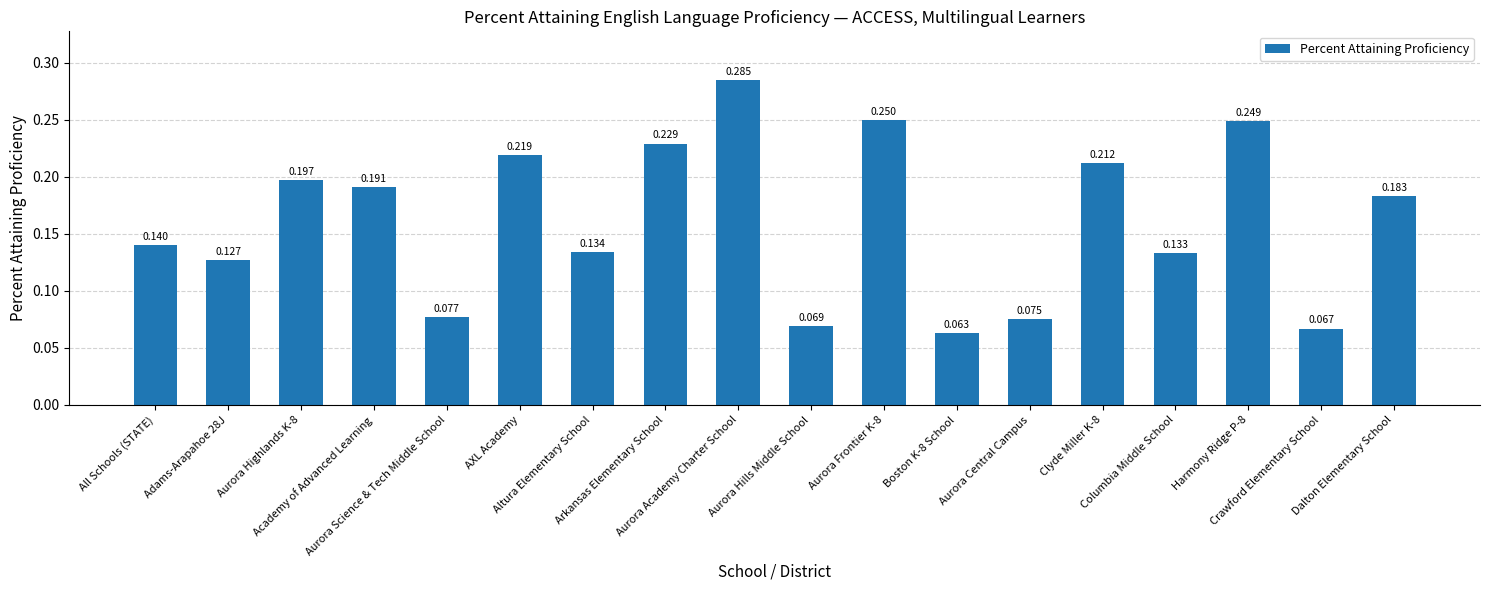

True or false: the data shows 0.1 at Crawford Elementary School.

True